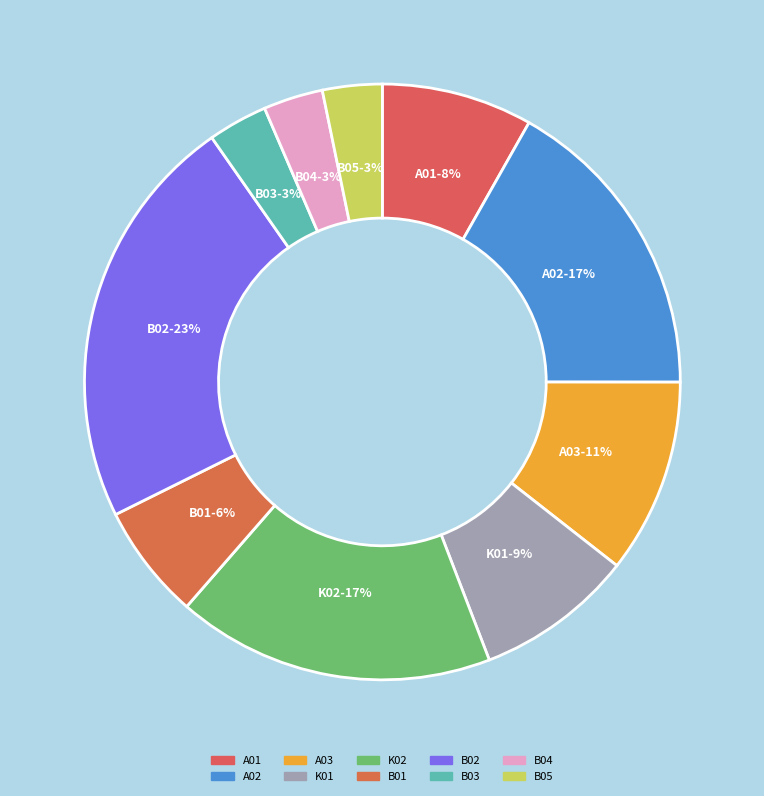

Is A03 the majority of the pie?

No